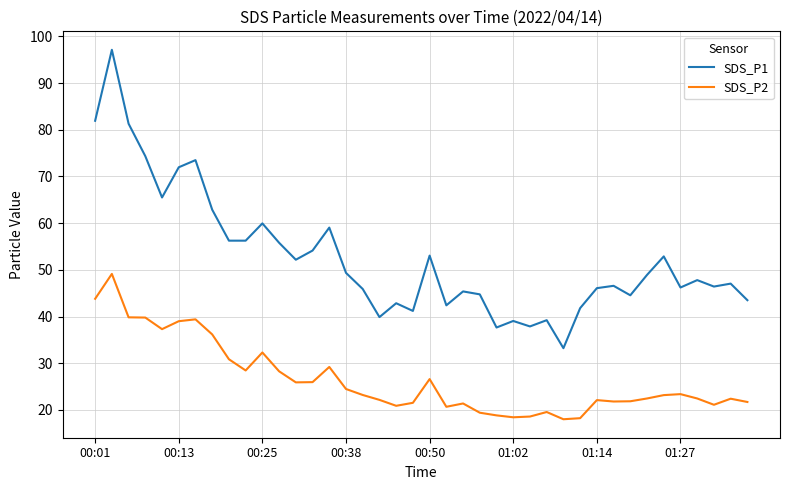

What is the difference between the maximum and minimum values in the SDS_P1 series?

63.9